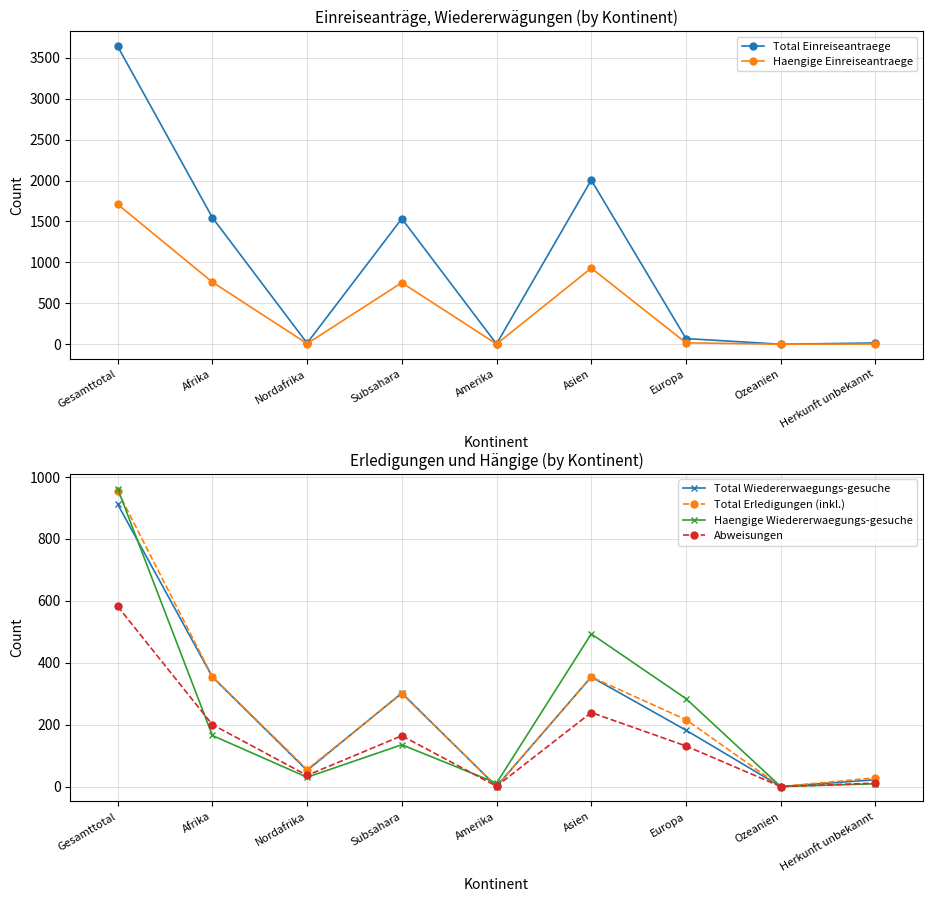

Is this an area chart (filled region under the line)?

No